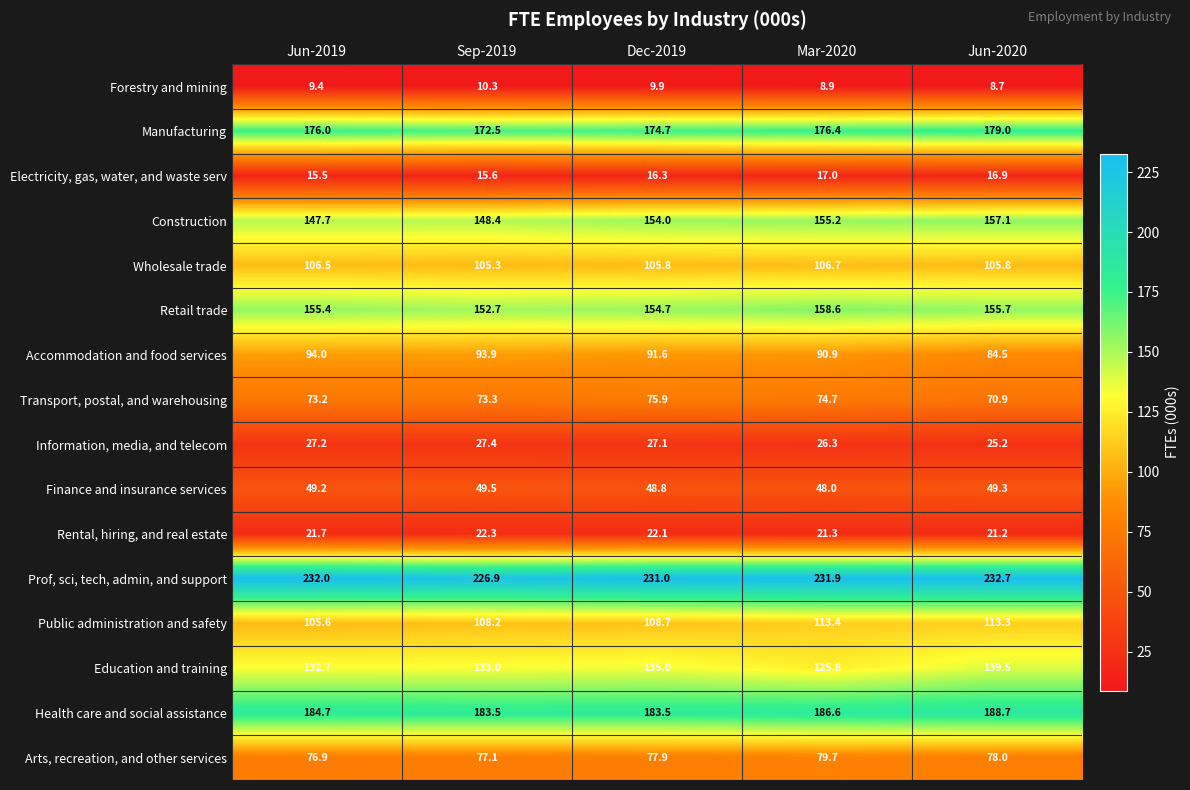

At Dec-2019, list the series in order from smallest to largest.

Forestry and mining, Electricity, gas, water, and waste serv, Rental, hiring, and real estate, Information, media, and telecom, Finance and insurance services, Transport, postal, and warehousing, Arts, recreation, and other services, Accommodation and food services, Wholesale trade, Public administration and safety, Education and training, Construction, Retail trade, Manufacturing, Health care and social assistance, Prof, sci, tech, admin, and support